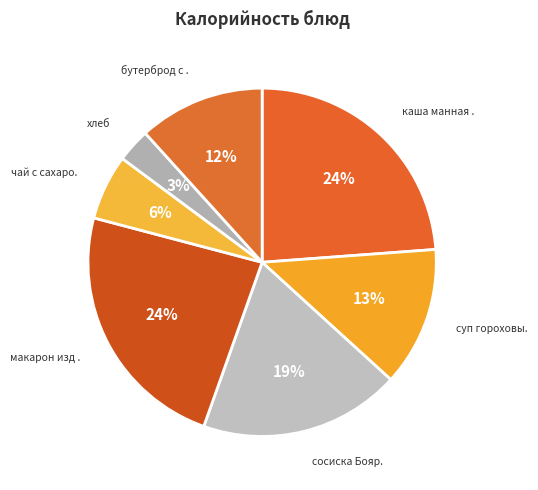

How many segments does this pie chart have?

7